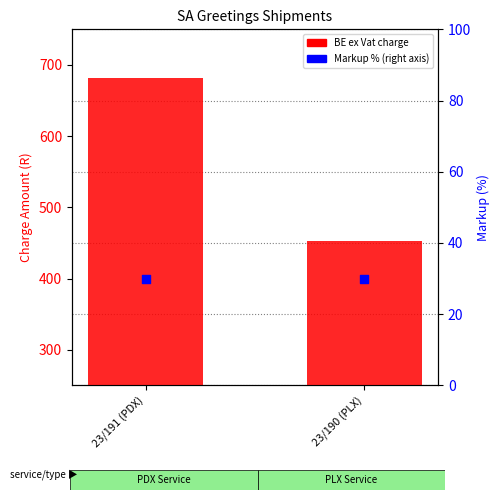

What are all the series names shown in the legend?

BE ex Vat (charge), Markup (%)